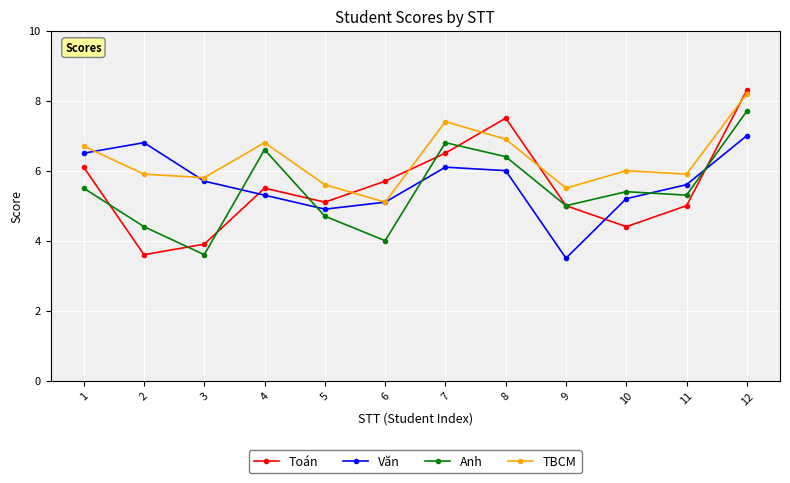

True or false: Anh and TBCM intersect in this chart.

False